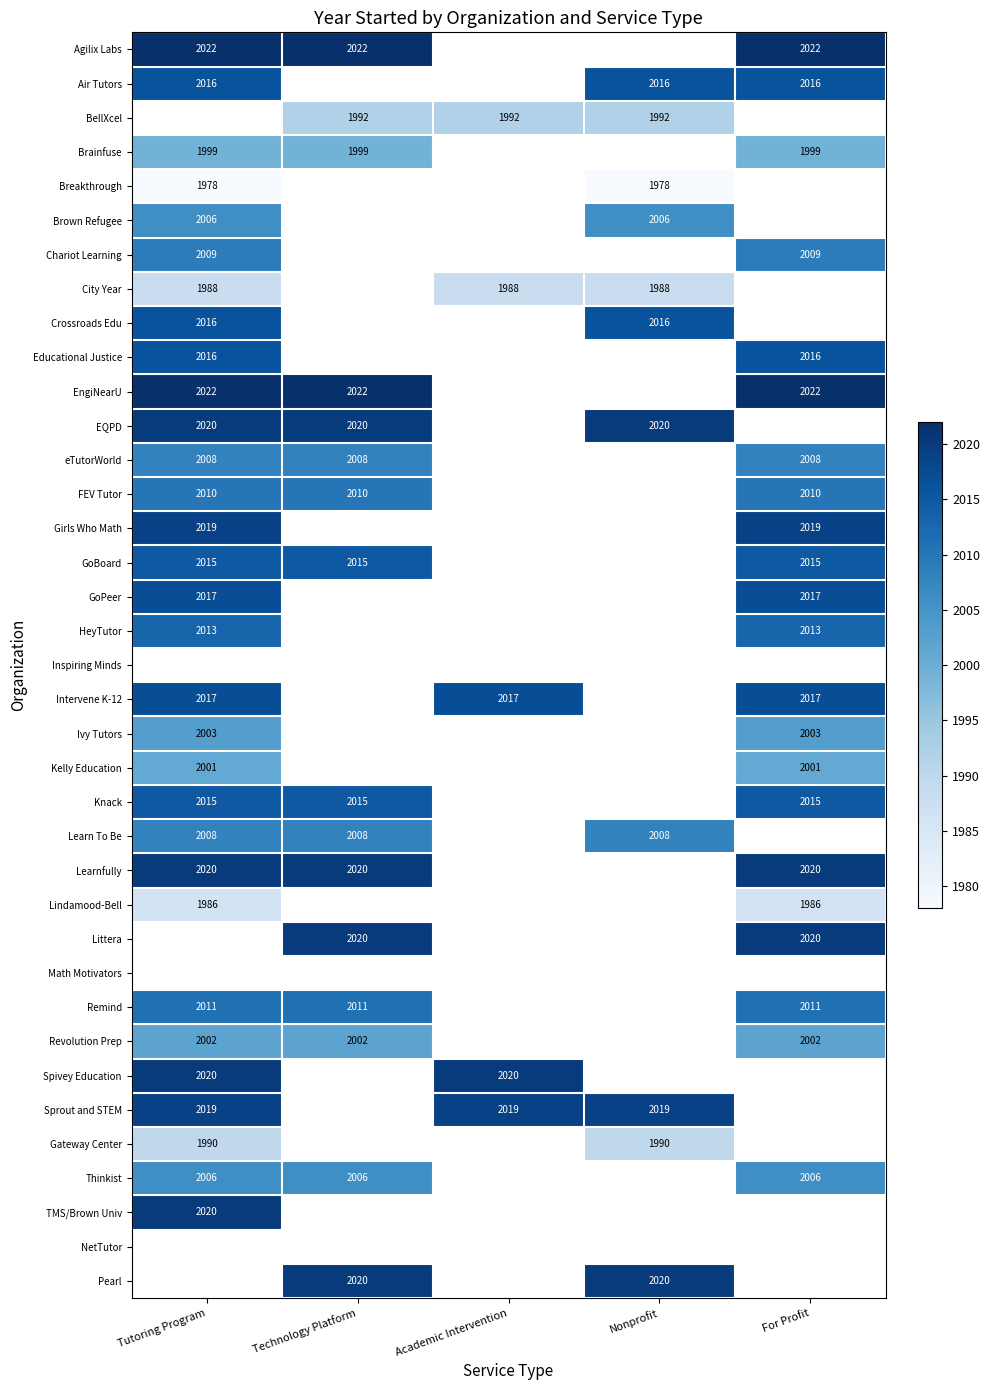

Is the value of Intervene K-12 at For Profit greater than the value of Spivey Education at Academic Intervention?

No